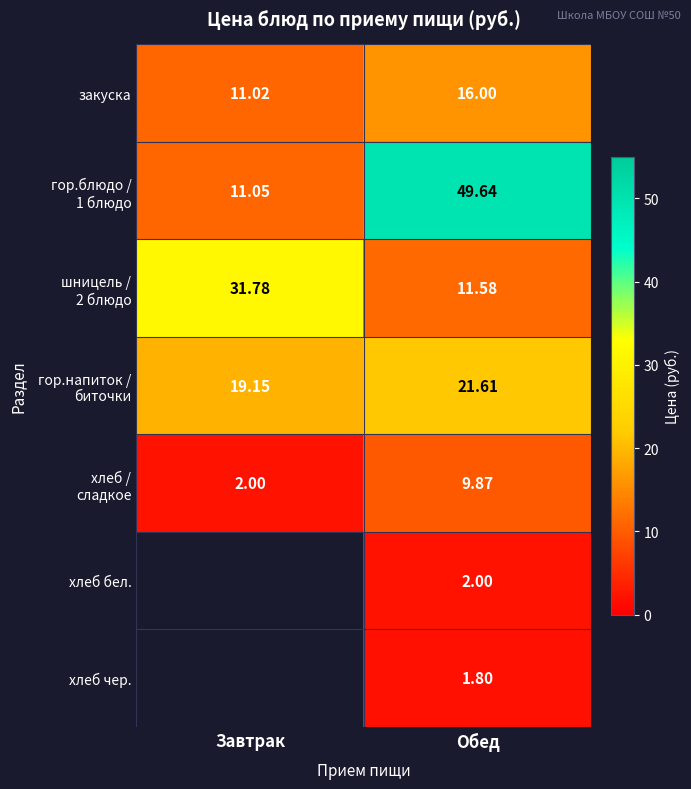

At which category is the sum across all series the highest?

Обед